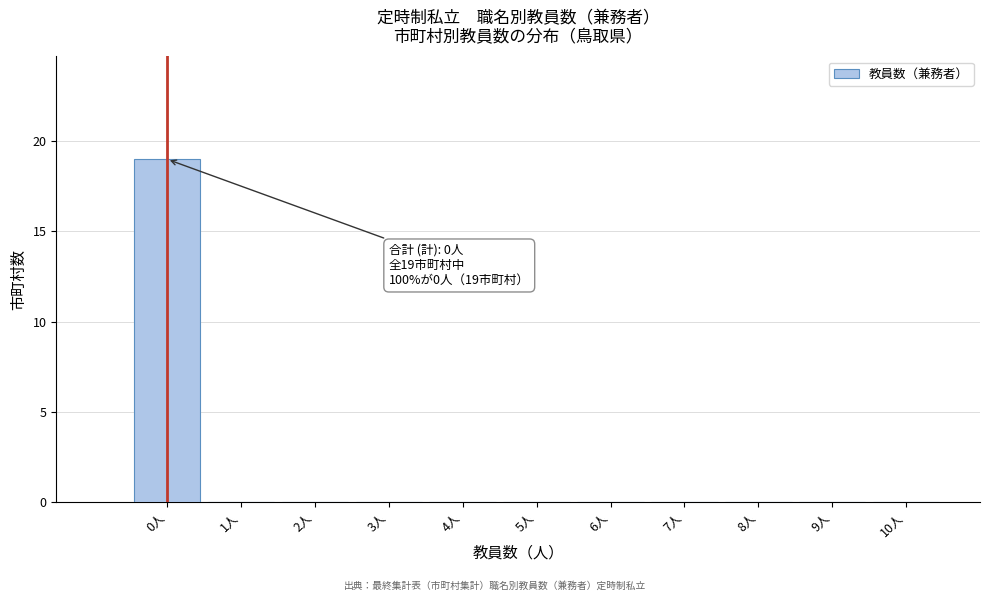

Which range on the x-axis has the tallest bar?

-0.5 to 0.5